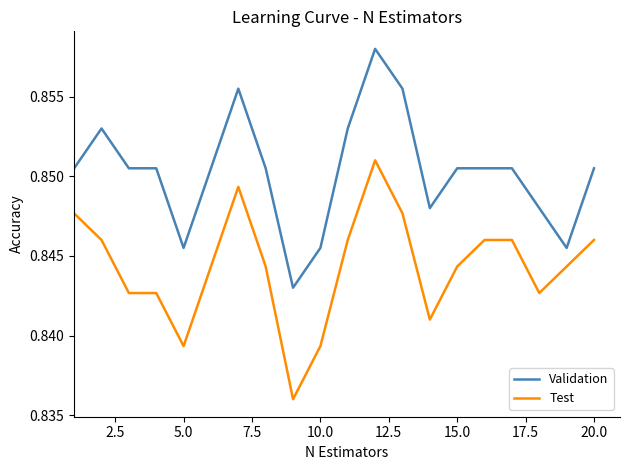

Rank the series by their average value, from lowest to highest.

Test, Validation